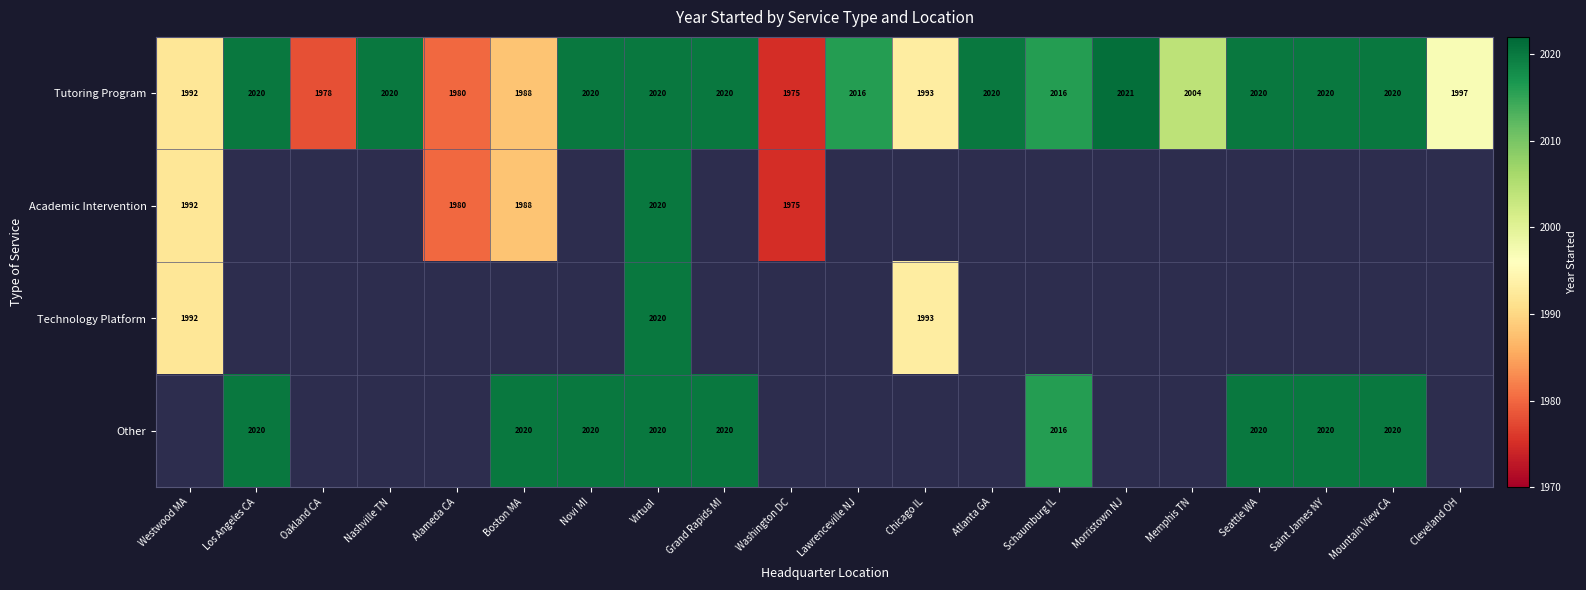

The value of Other at Boston MA is 3418.1. True or false?

False